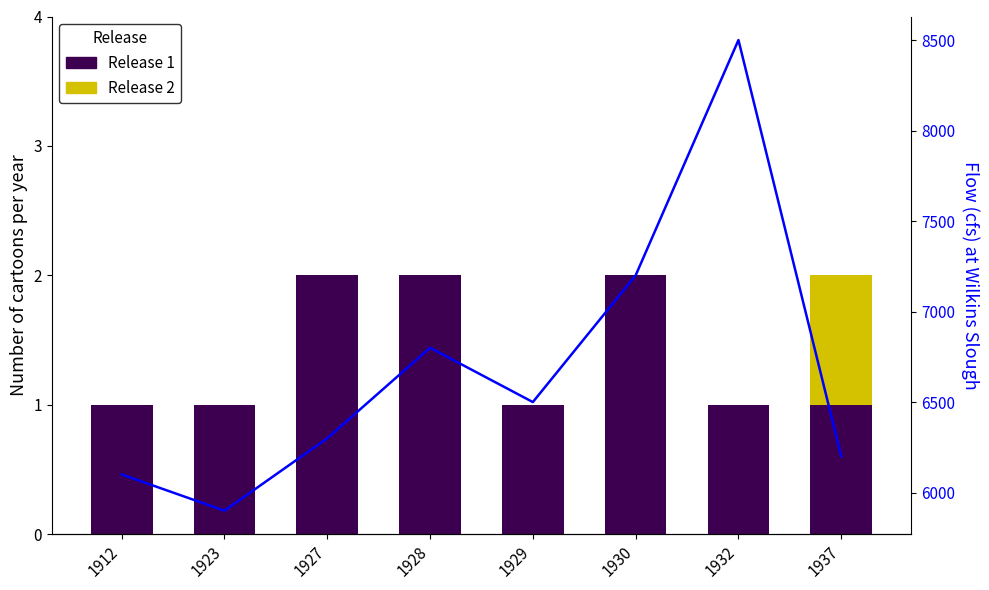

Which series has the largest total across all categories?

Flow